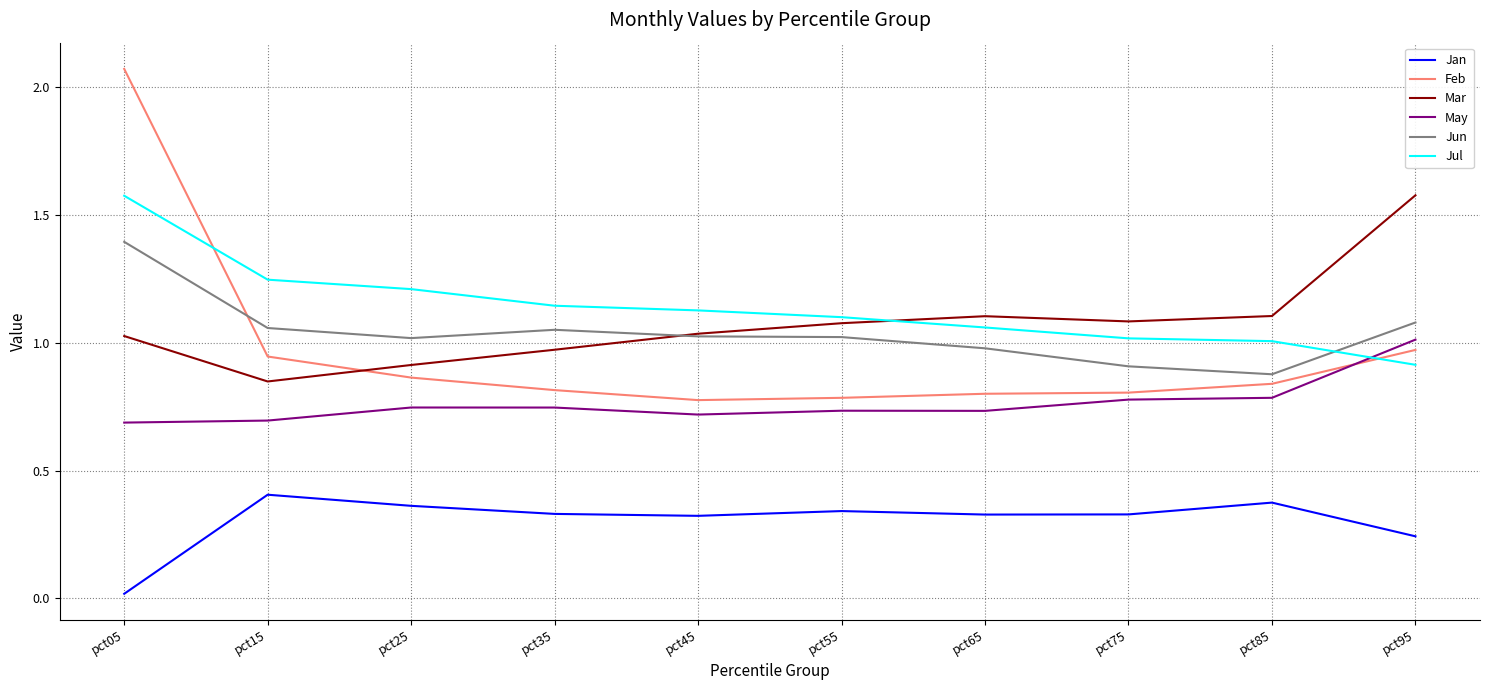

True or false: Jul and Jan cross at least once.

False